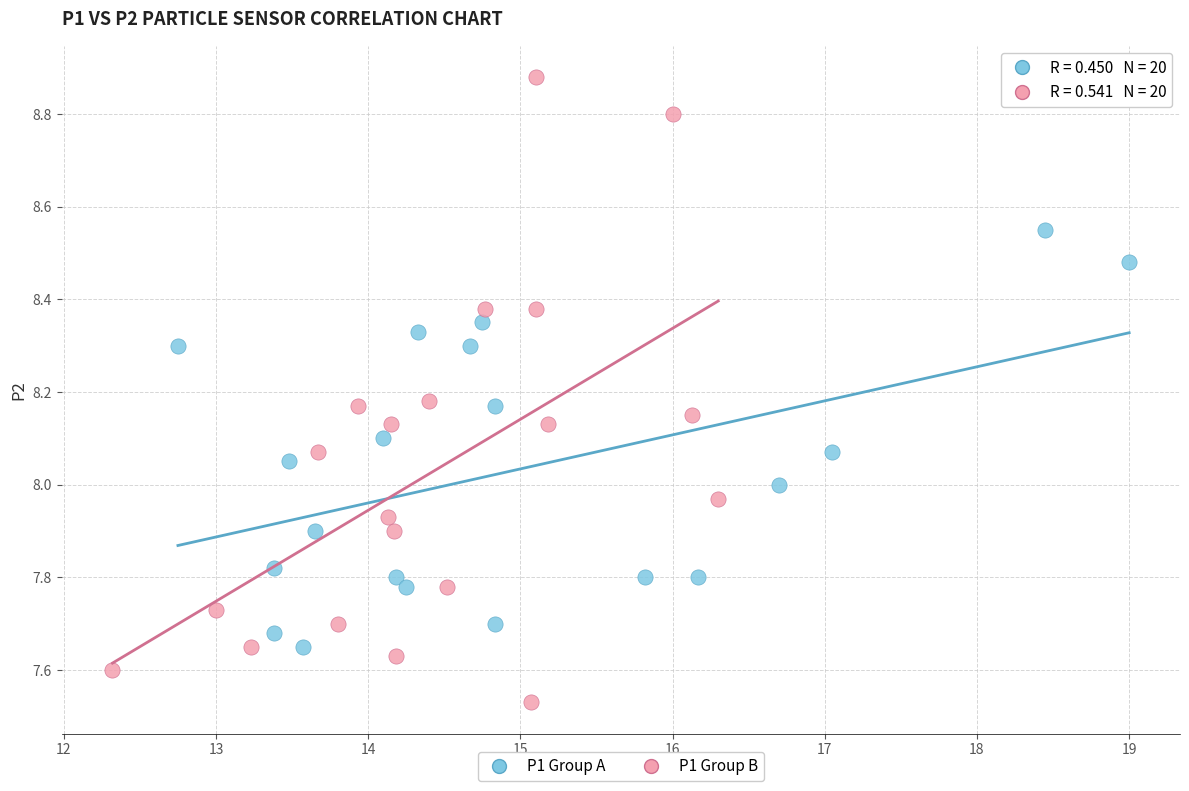

Which series has the widest spread of Y values?

P1 Group B